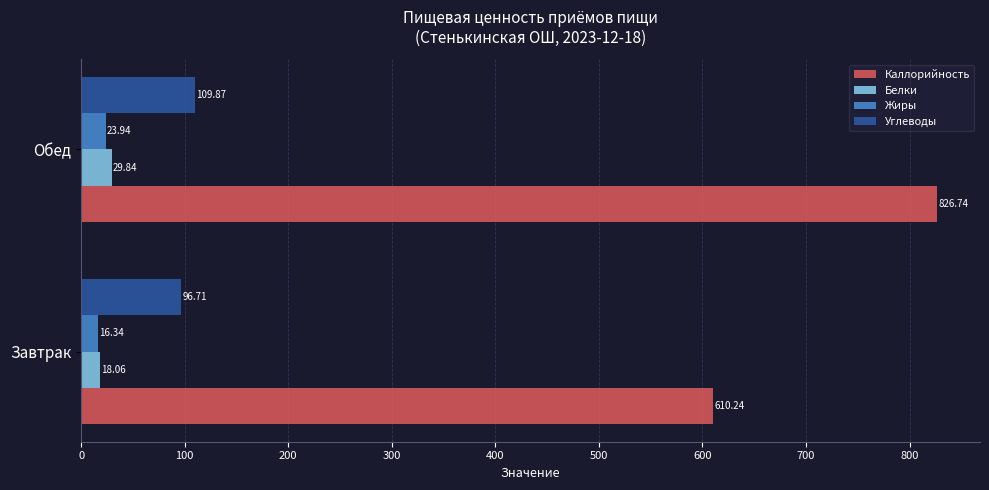

What is the sum of the Белки values at Обед and Завтрак?

47.9